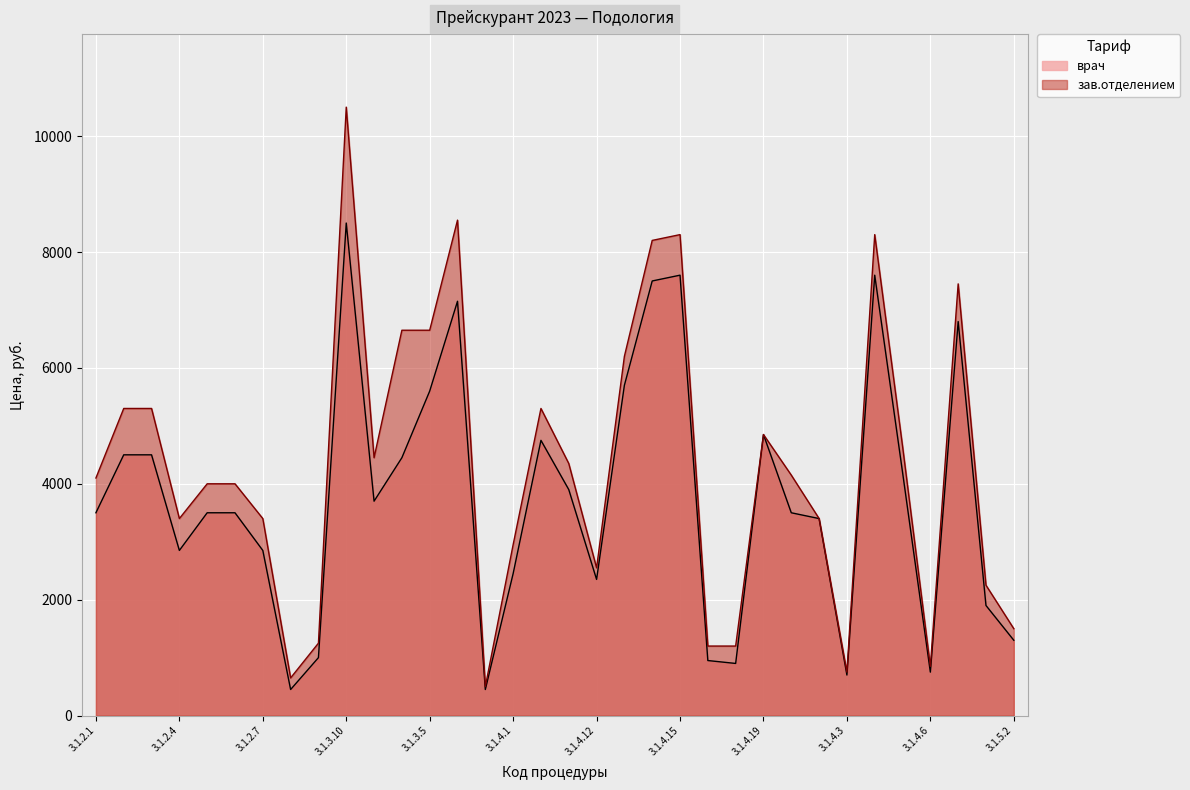

What is the maximum value shown in the chart?

10500